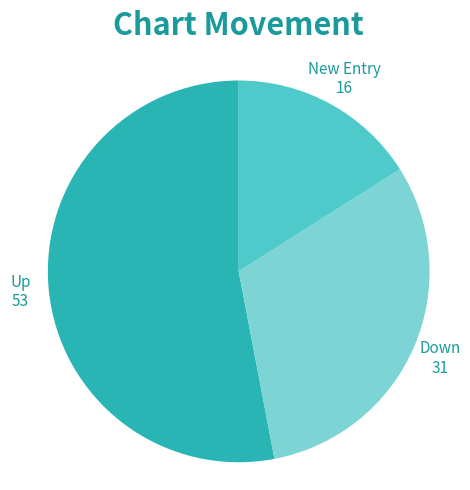

How many segments does this pie chart have?

3